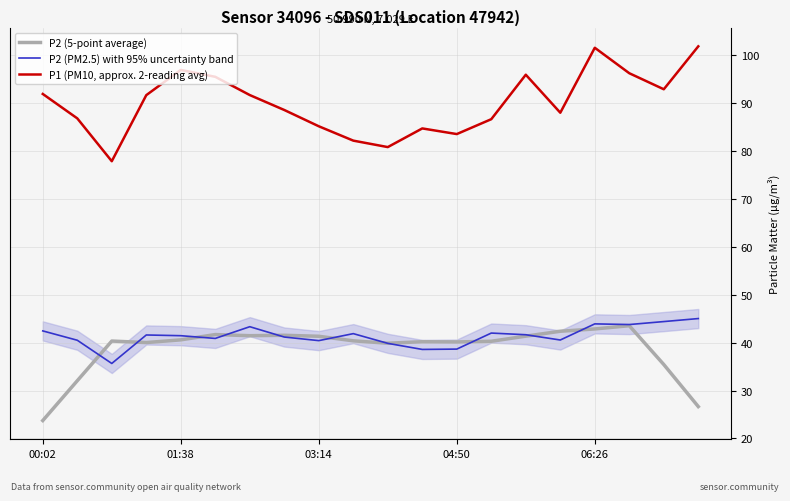

Does the chart display data point markers on the line(s)?

No